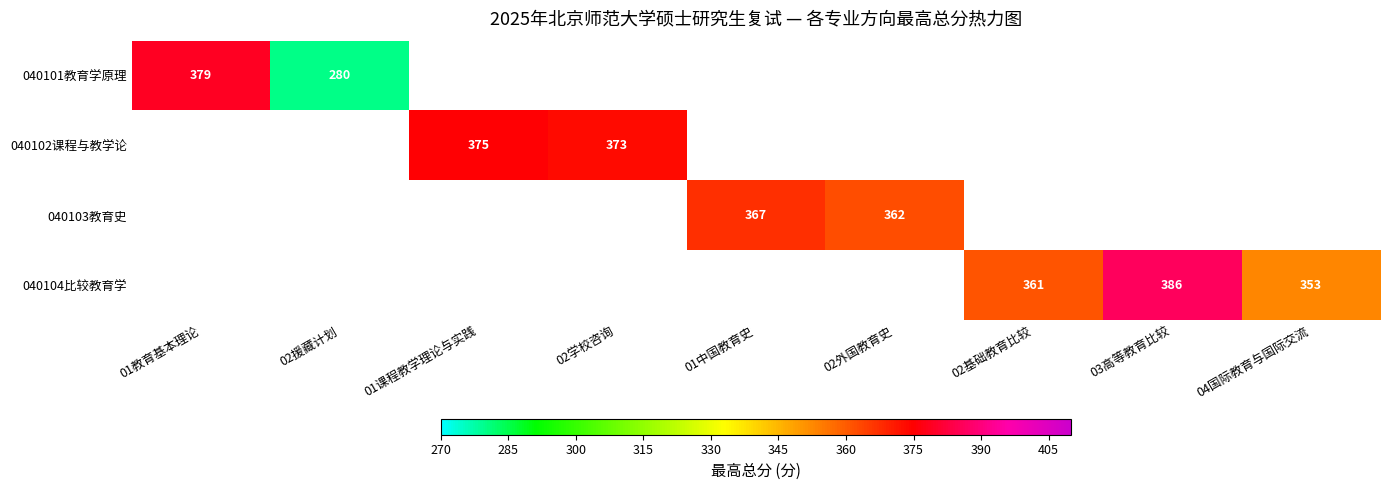

The value of 040102课程与教学论 at 01课程教学理论与实践 is 375. True or false?

True